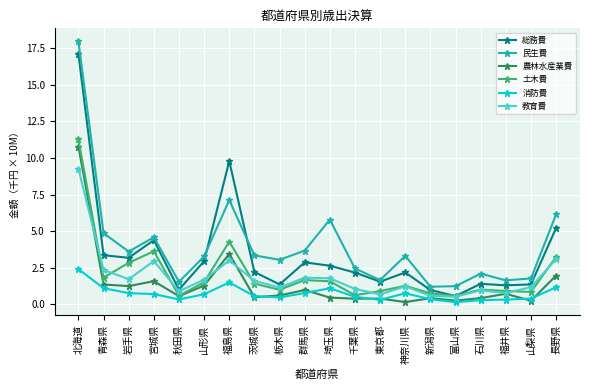

What is the label of the 5th point from the left?

秋田県